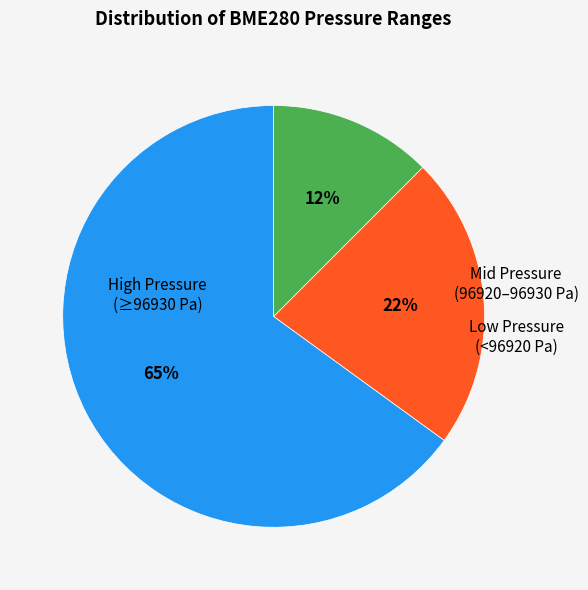

How many segments does this pie chart have?

3